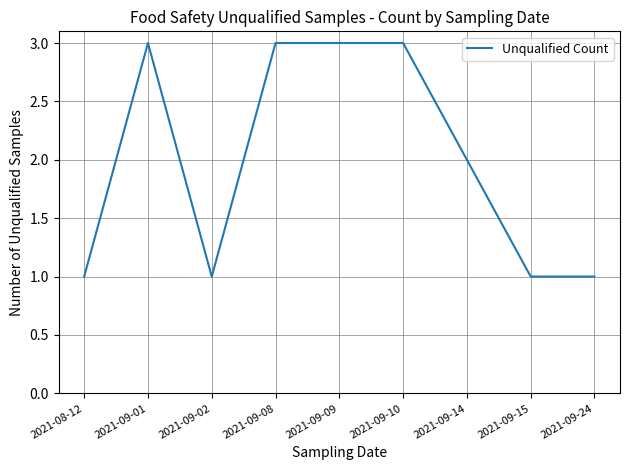

What is the ratio of the value at 2021-09-15 to the value at 2021-09-02?

1.0